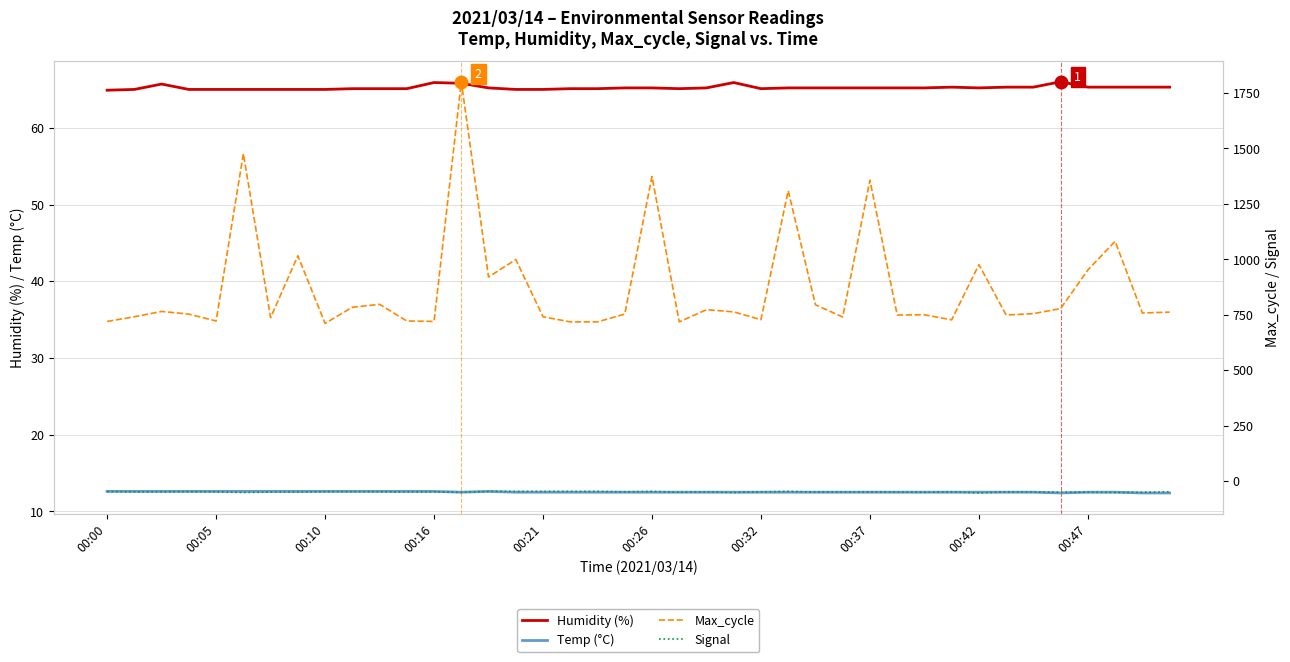

In Temp (°C), how many points are lower than both neighbors (excluding endpoints)?

2